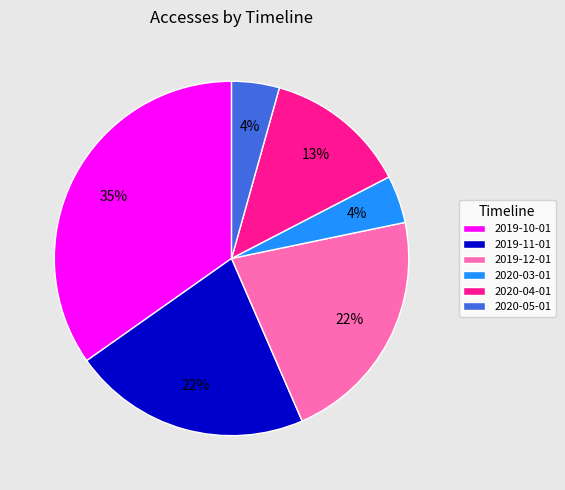

Which category has the biggest portion of the pie?

2019-10-01